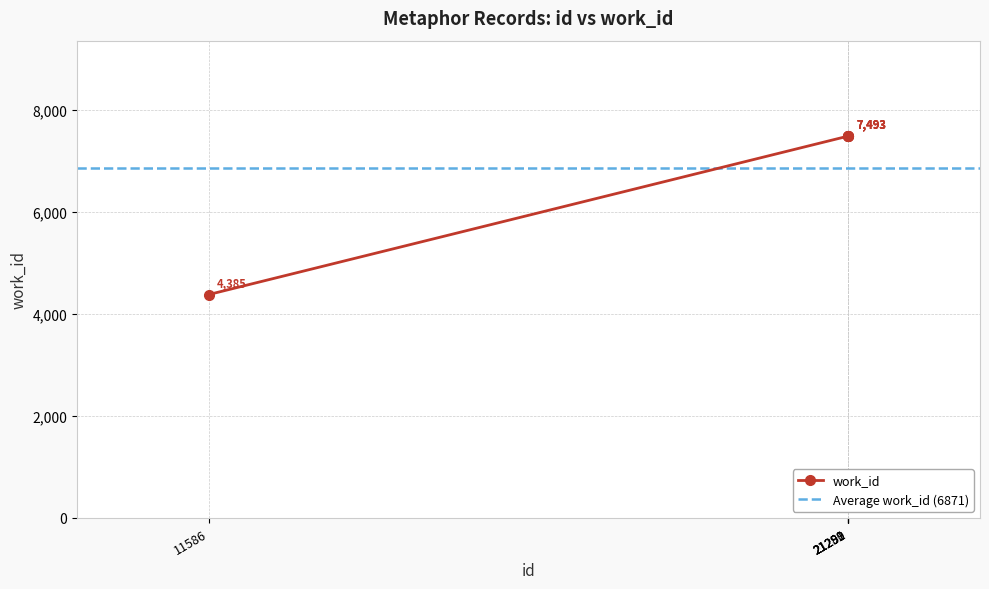

What is the approximate value at 11586, to the nearest 100?

4400